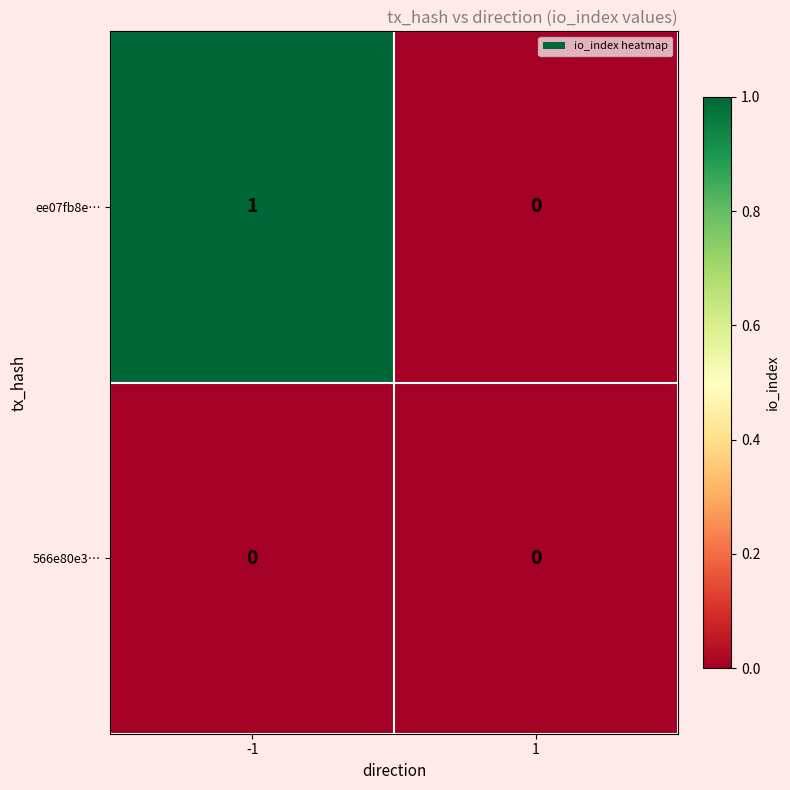

How many distinct data groups are displayed?

2